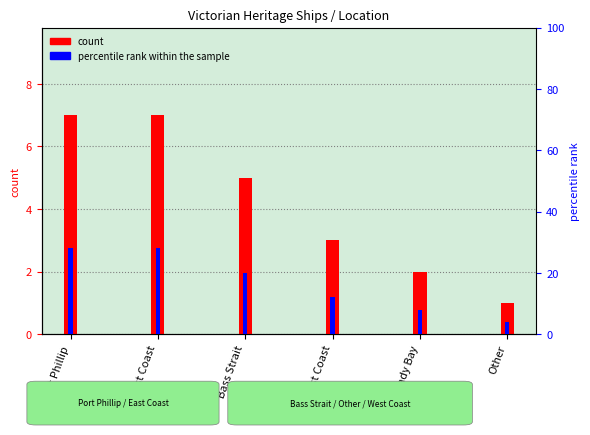

How many bars are there in each group?

2